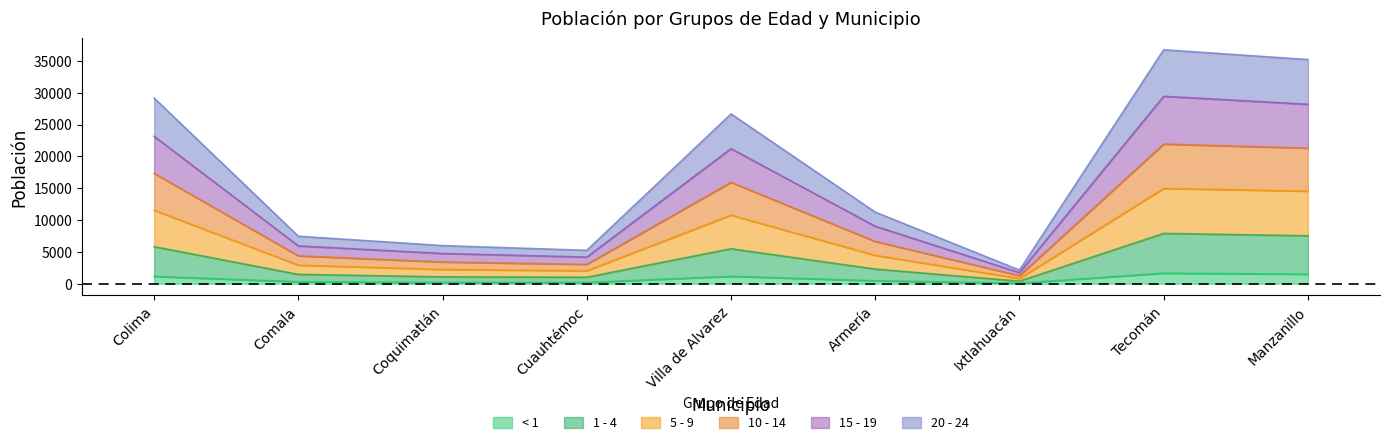

In 1 - 4, how many points are lower than both neighbors (excluding endpoints)?

2